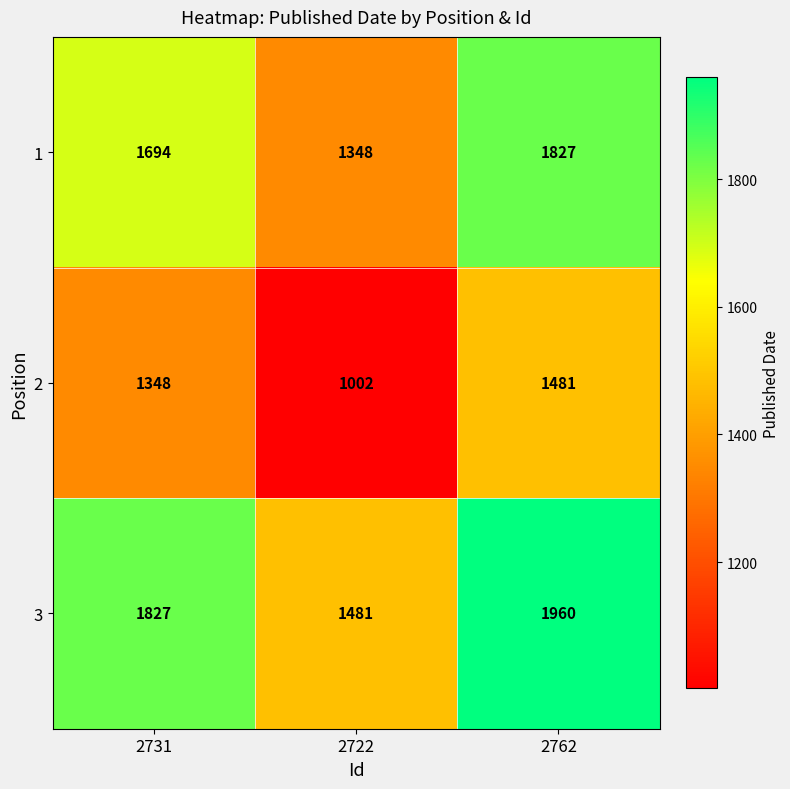

What is the spread (max minus min) of values at 2762?

479